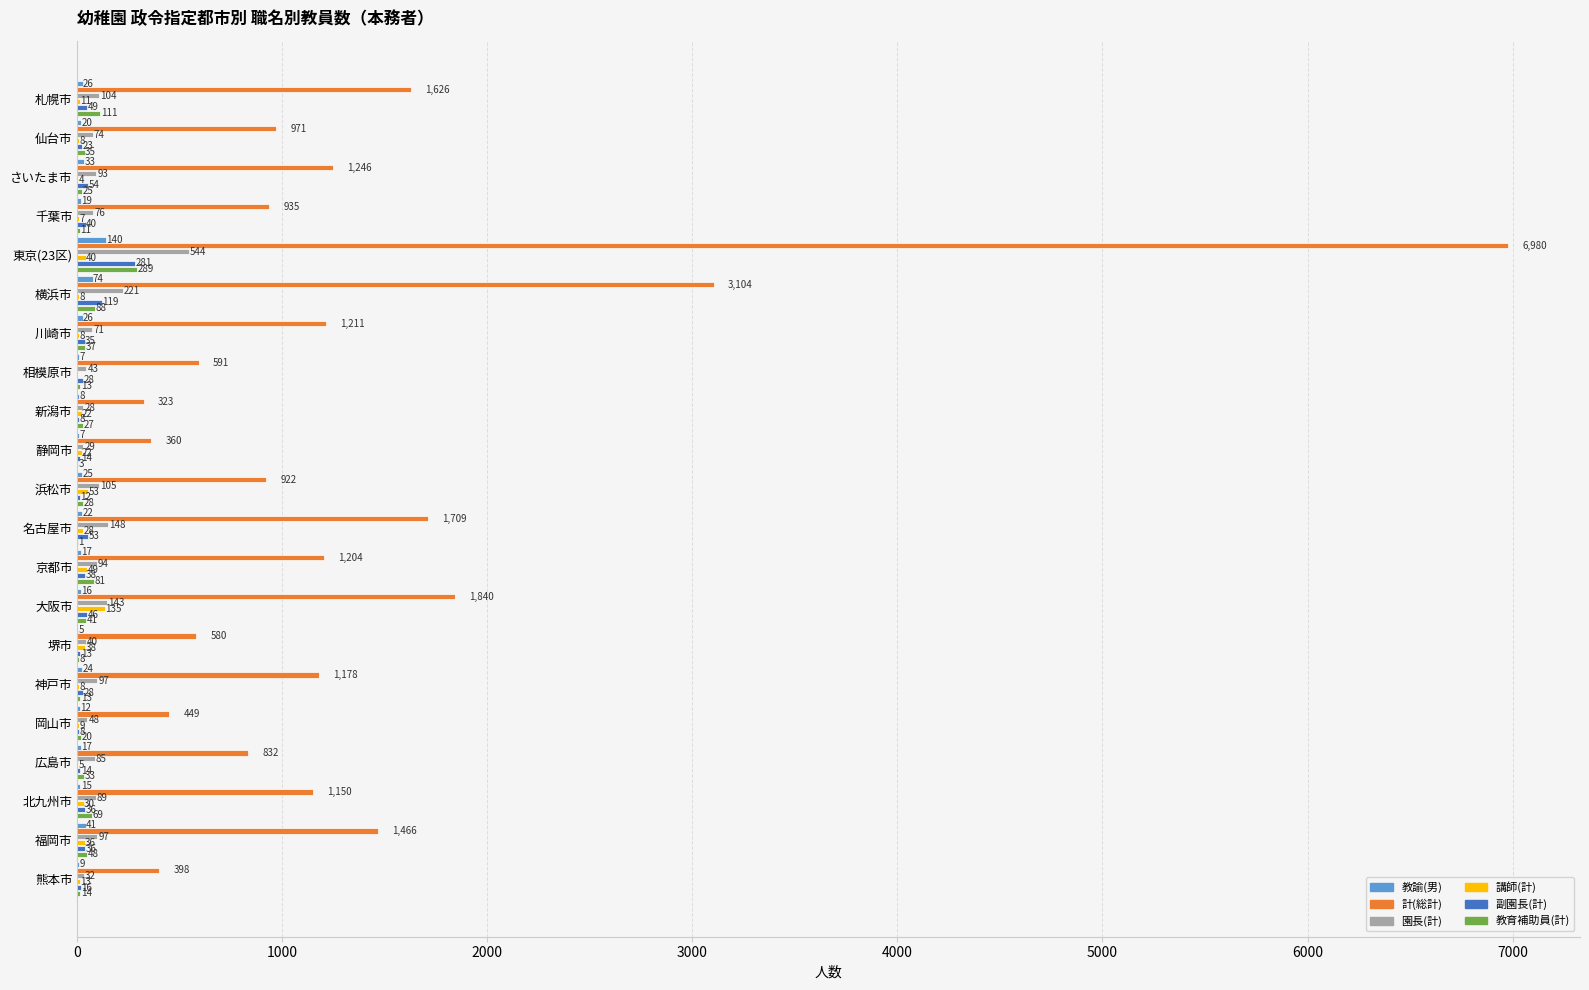

Which series has the largest total across all categories?

計(総計)